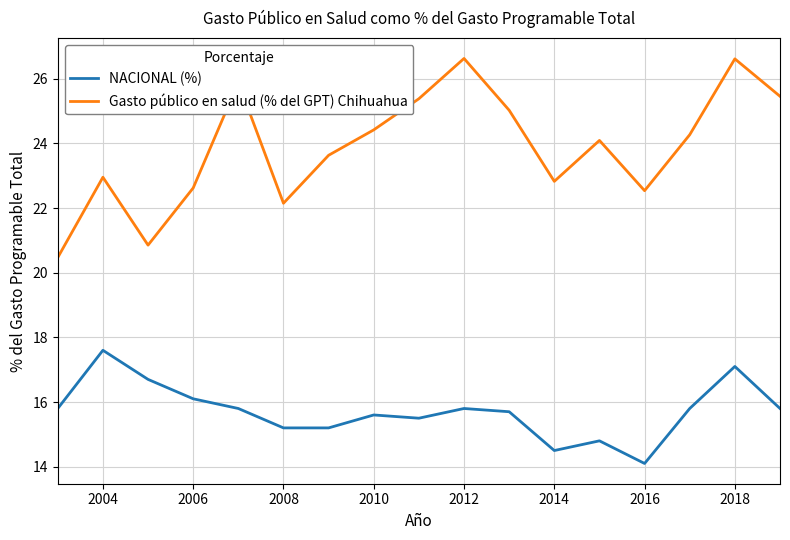

List the series in order of their peak value, highest first.

Gasto público en salud (% del GPT) Chihuahua, NACIONAL (%)